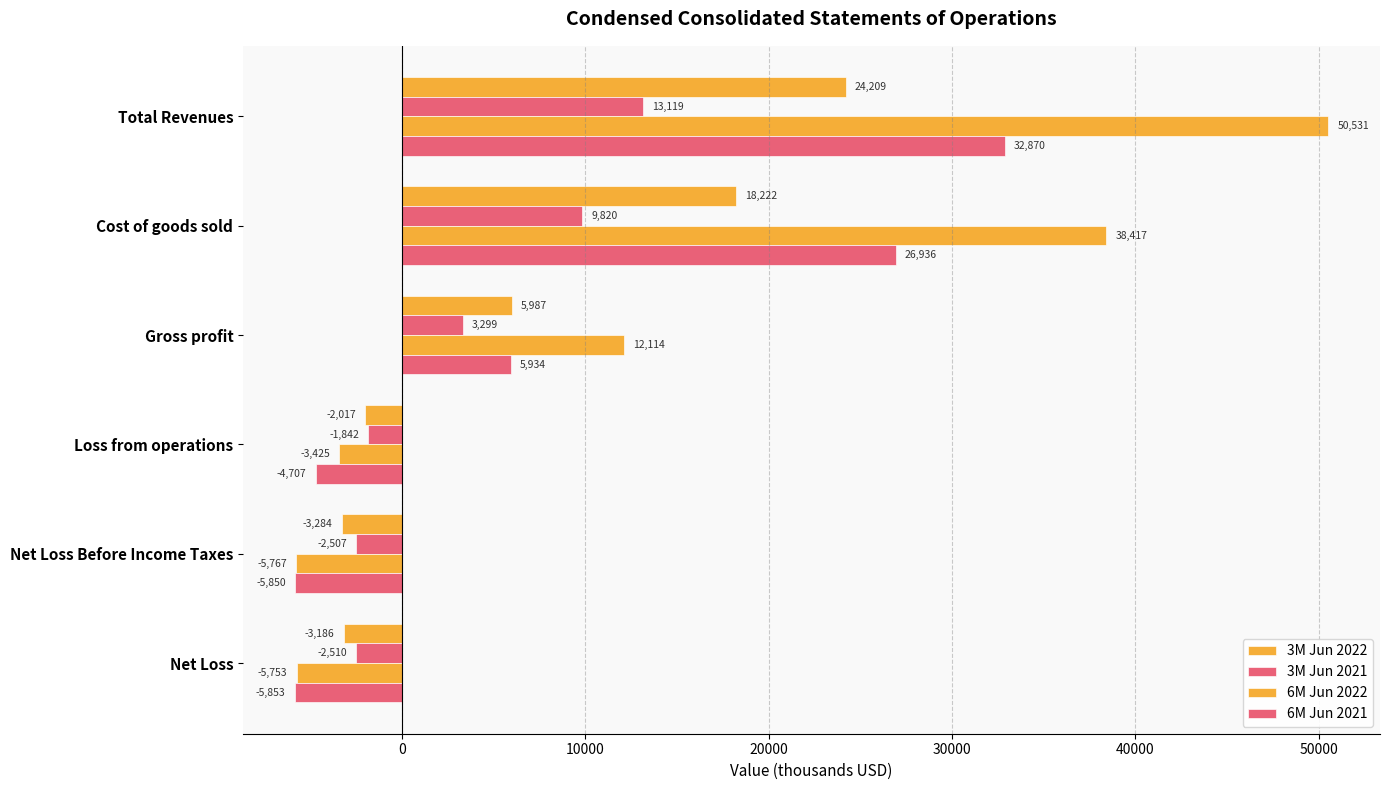

What is the difference between the maximum and minimum values in the 3M Jun 2022 series?

27493